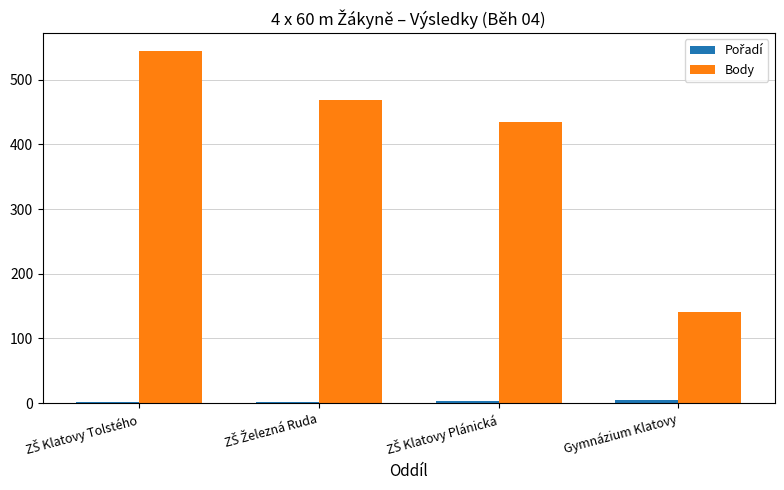

Is it true that Body equals 77 at Gymnázium Klatovy?

False